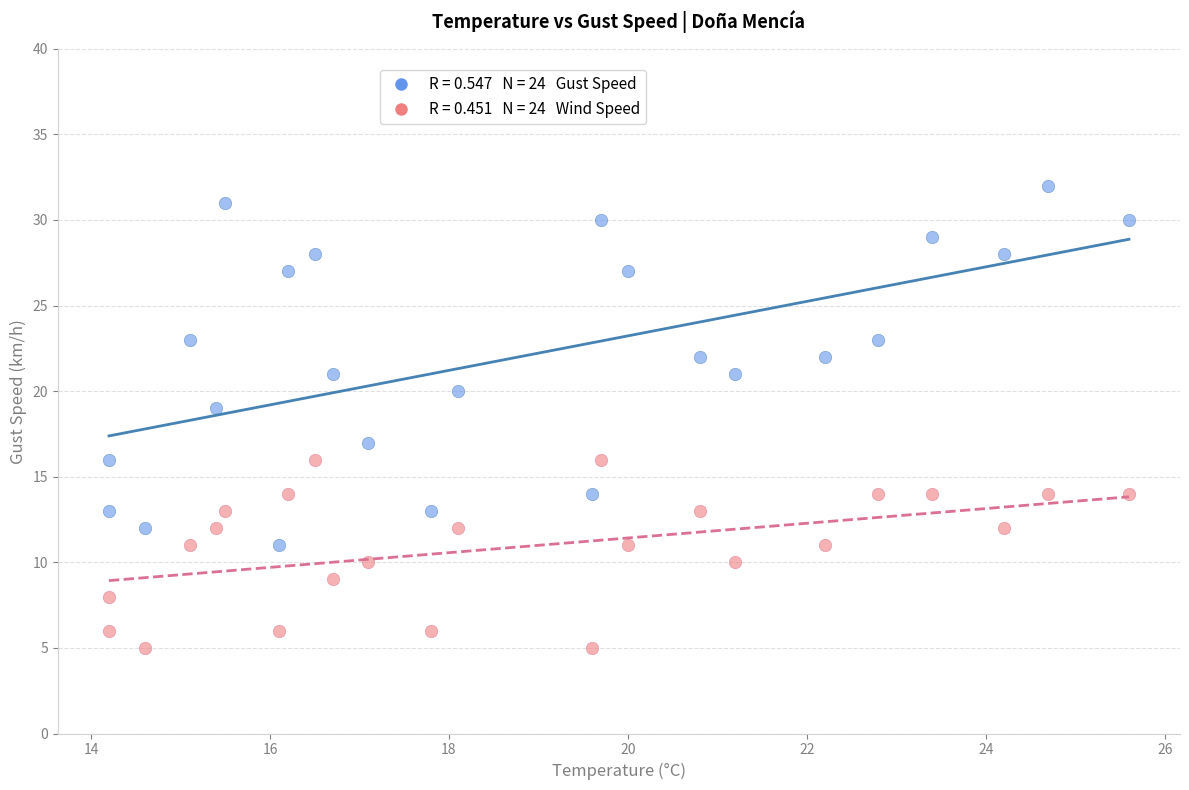

Across all data points, what is the range of Y values (max minus min)?

27